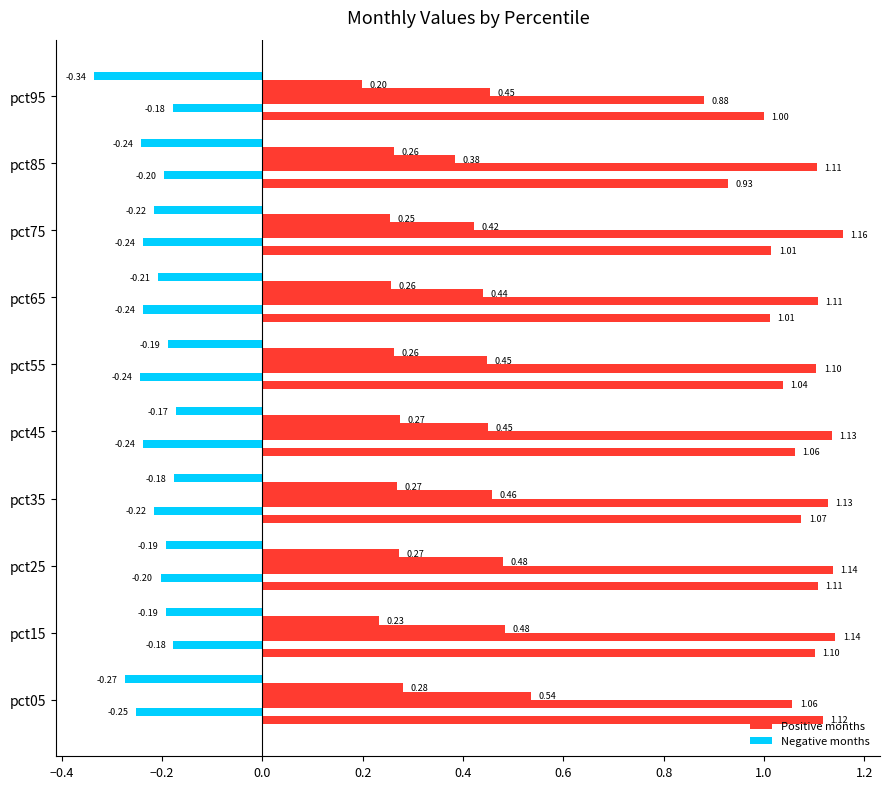

How many distinct data groups are displayed?

6